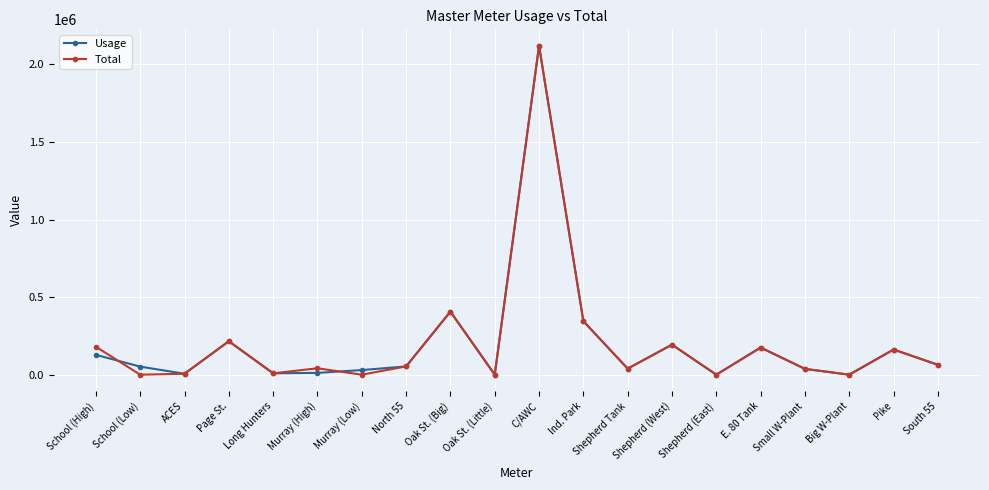

What are all the series names shown in the legend?

Usage, Total